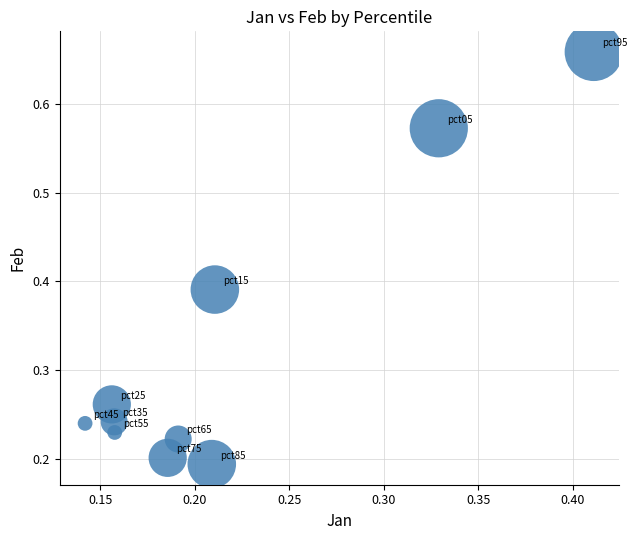

What is the range of Y values (max minus min)?

0.5